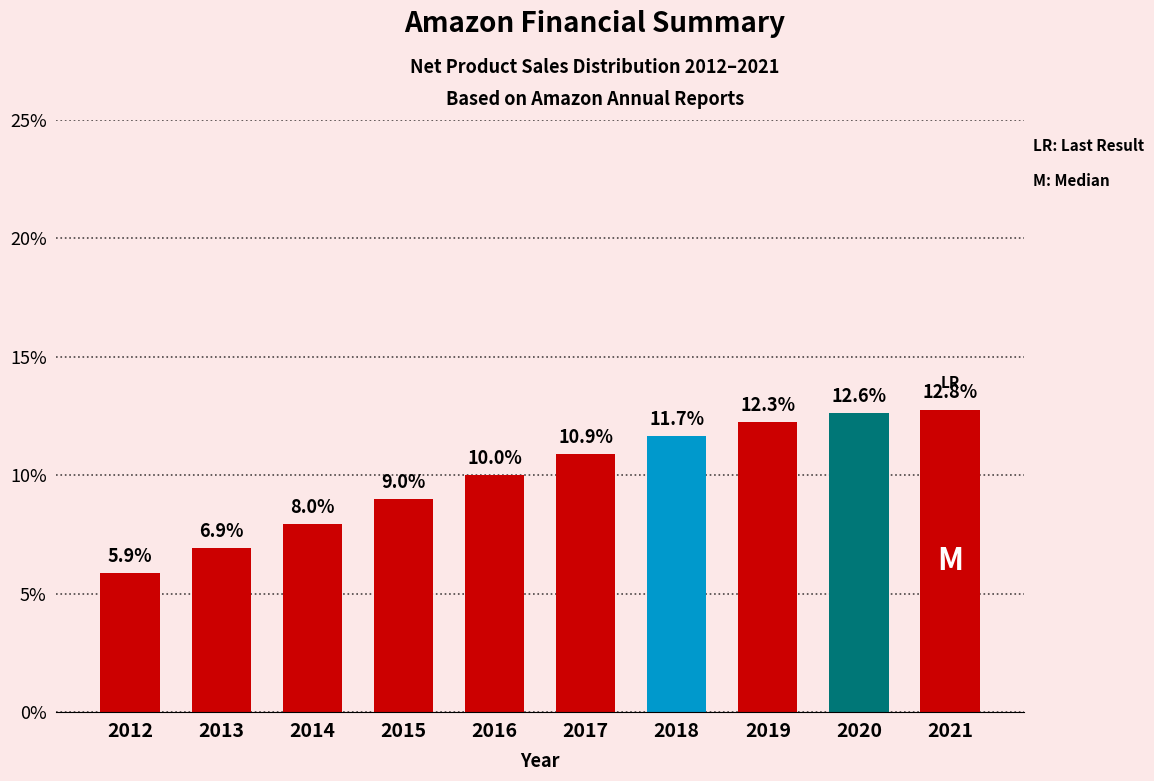

Reading left to right, what are all the values shown in this chart?

5.9	6.9	8.0	9.0	10.0	10.9	11.7	12.3	12.6	12.8